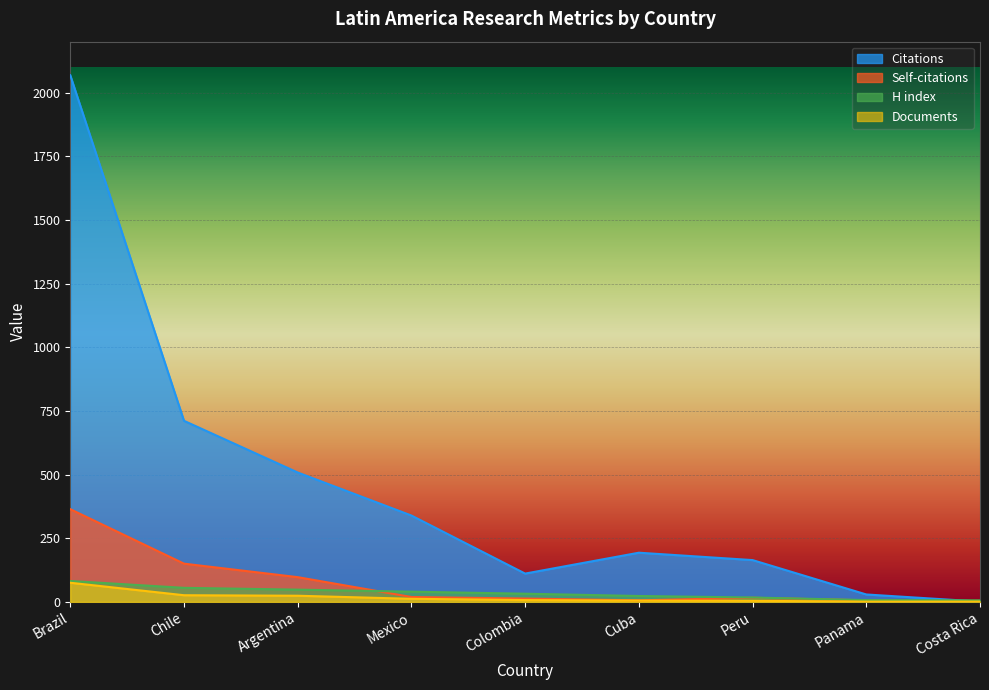

What is the sum of the Citations values at Argentina and Cuba?

701